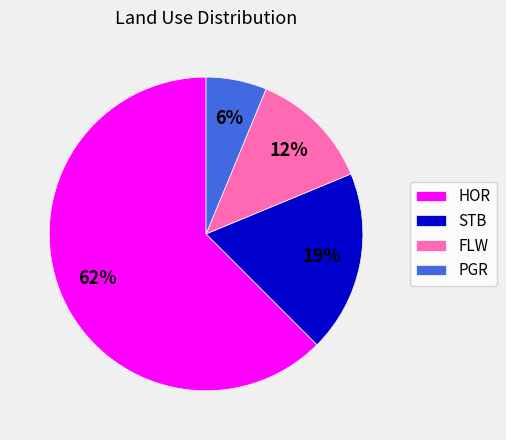

To the nearest percent, what is the average slice percentage?

25%